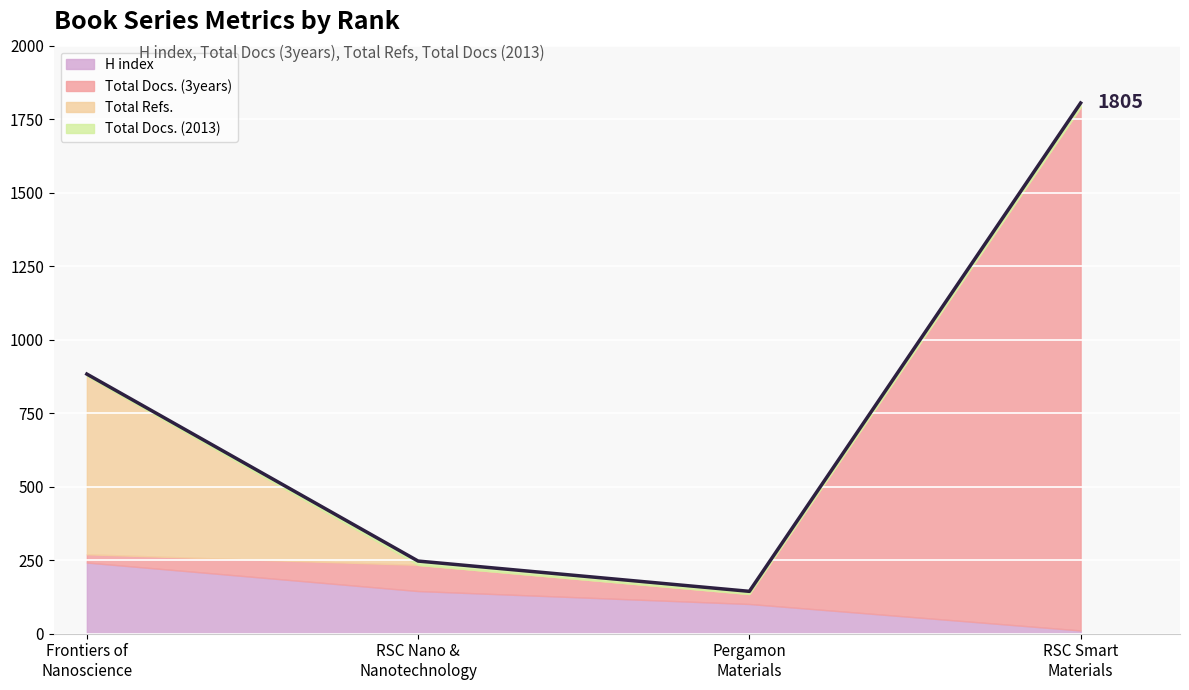

After their last crossing, which series has the higher values: H index or Total Refs.?

H index